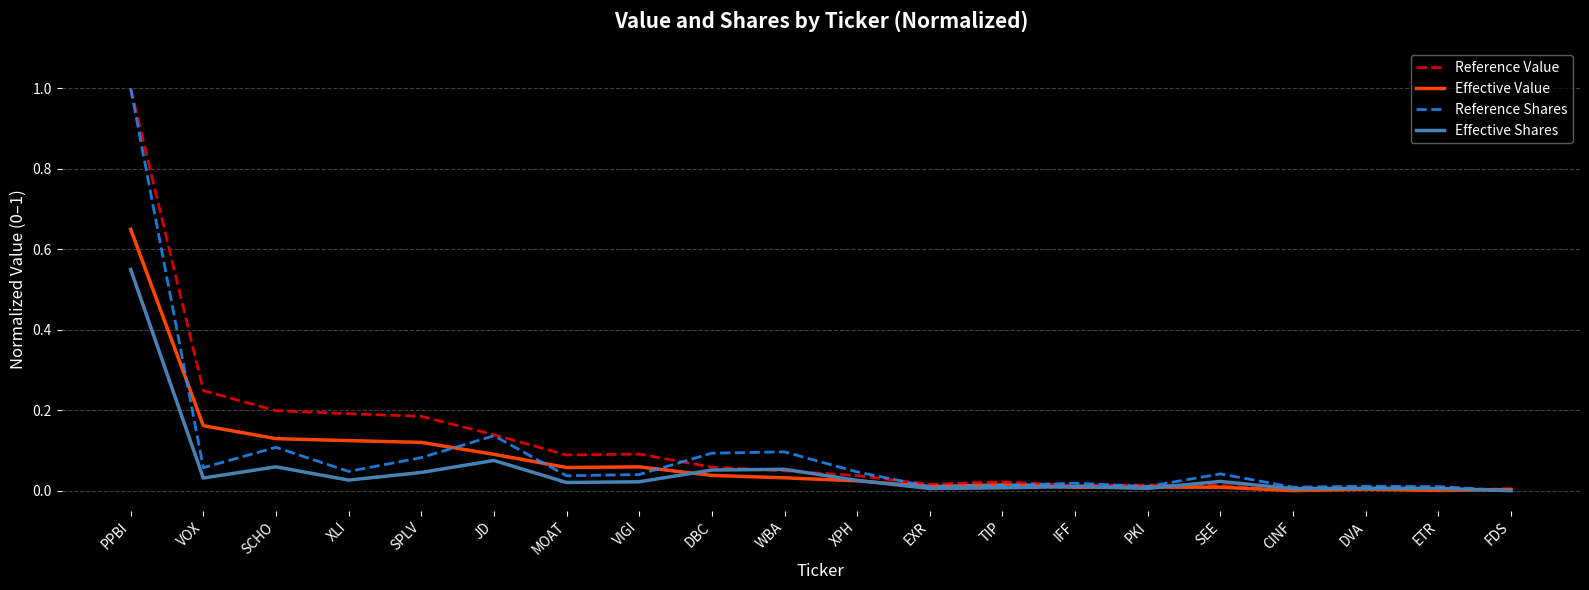

The Effective Value series shows 0.2 at XLI. True or false?

False